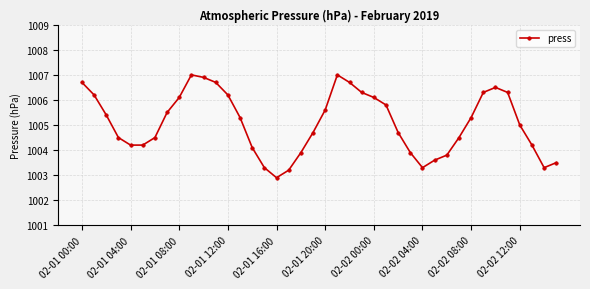

What is the sum of all values?

40203.2